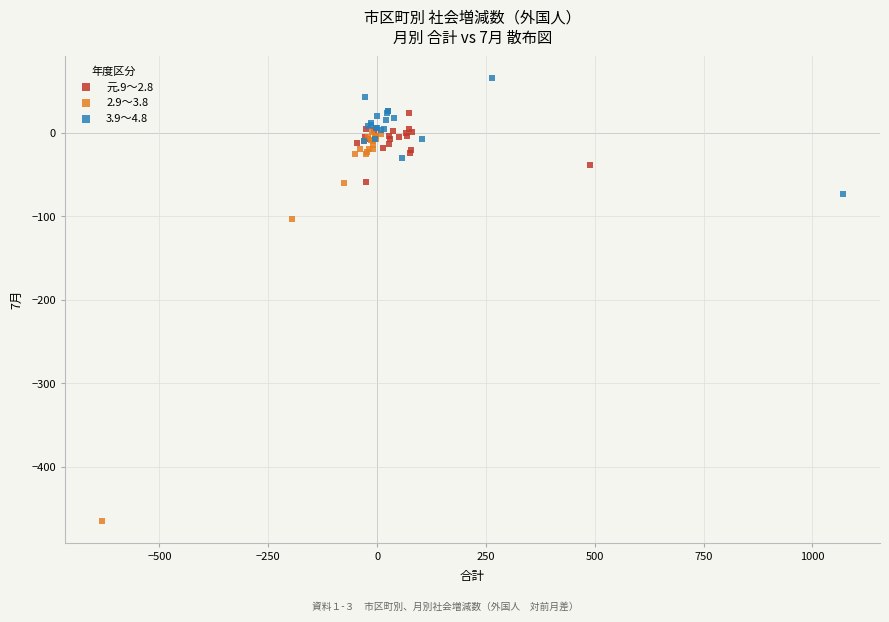

Which series has the largest Y range (max minus min)?

2.9～3.8